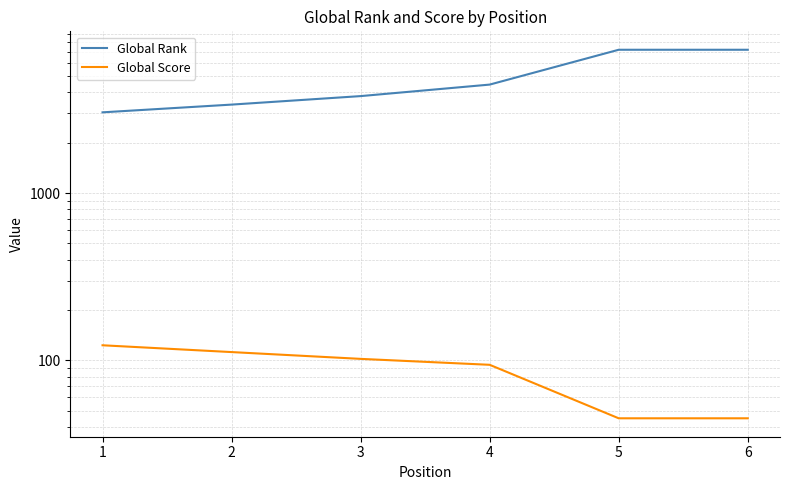

True or false: Global Rank has a value of 2543 at 5.

False